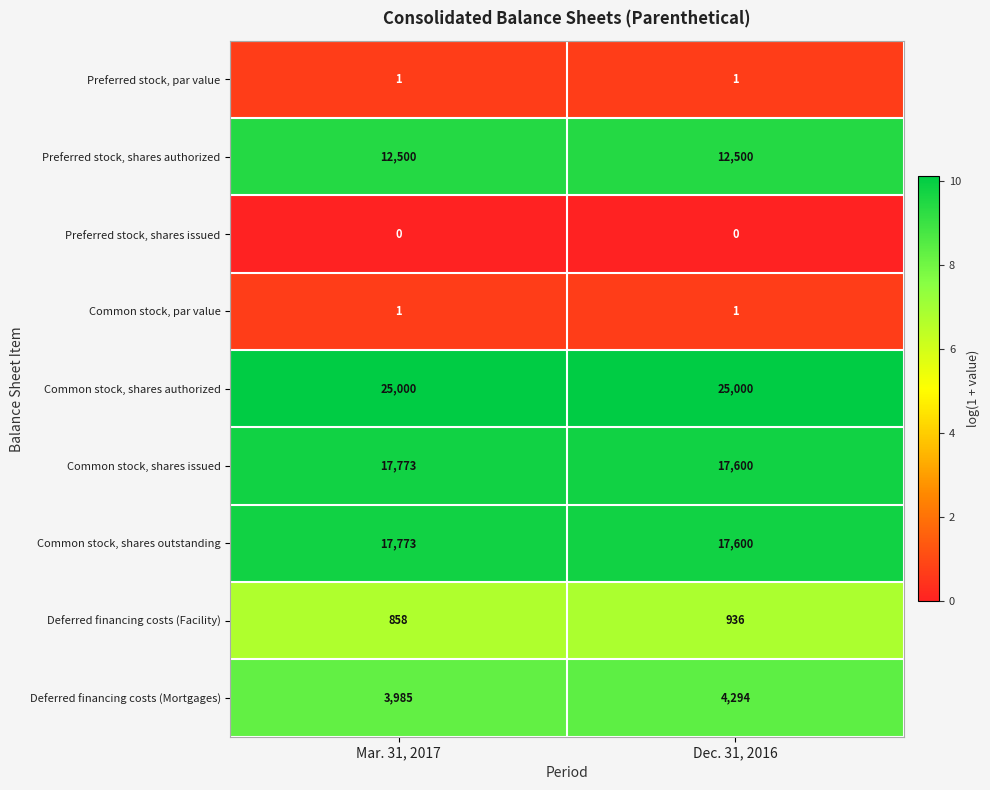

Reading left to right, extract all data points from this chart.

Preferred stock, par value: 1	1
Preferred stock, shares authorized: 12500	12500
Preferred stock, shares issued: 0	0
Common stock, par value: 1	1
Common stock, shares authorized: 25000	25000
Common stock, shares issued: 17773	17600
Common stock, shares outstanding: 17773	17600
Deferred financing costs (Facility): 858	936
Deferred financing costs (Mortgages): 3985	4294